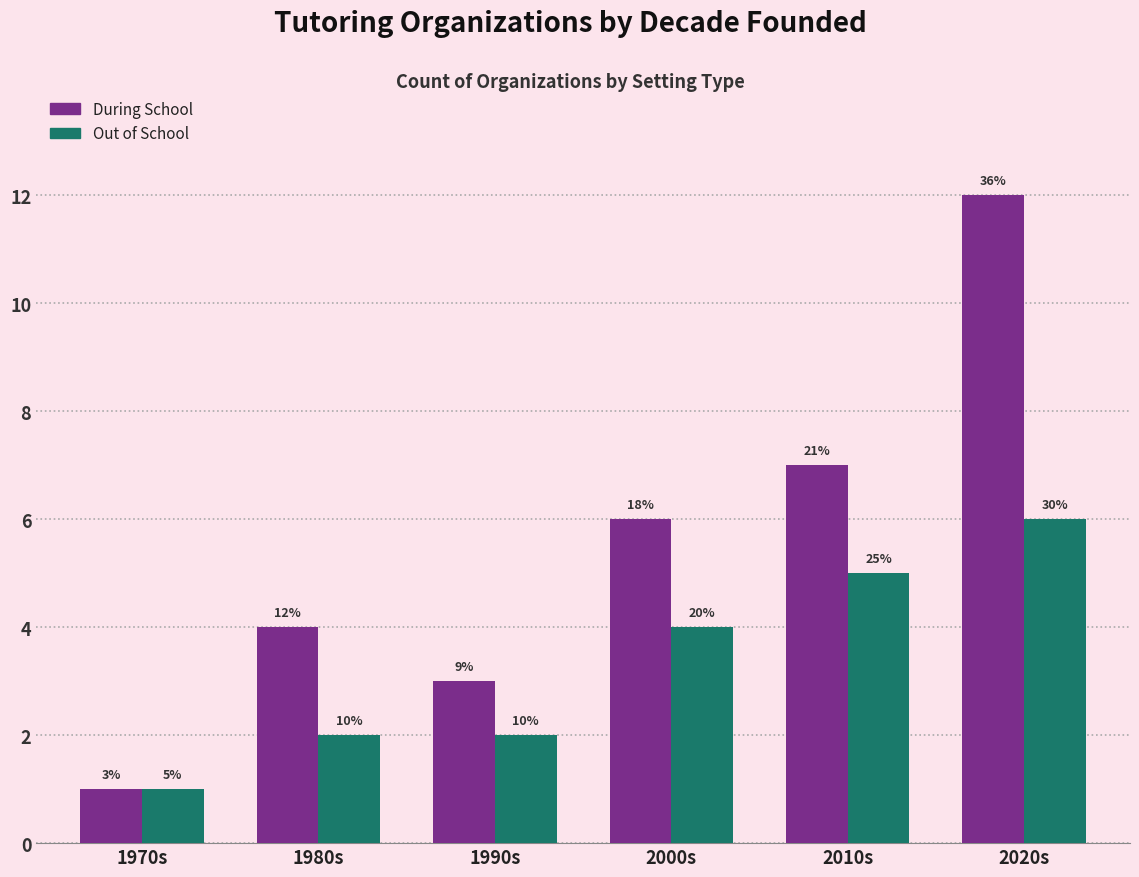

What is the label of the 2nd bar from the left?

1980s